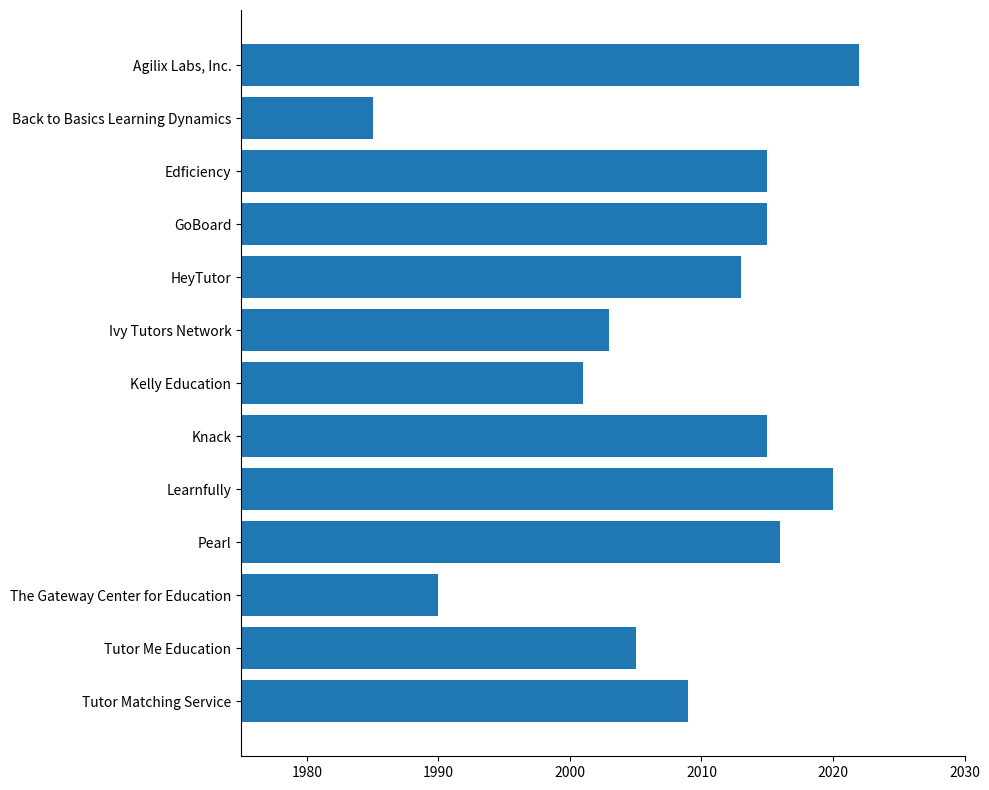

Which has a higher value, Kelly Education or Tutor Me Education?

Tutor Me Education